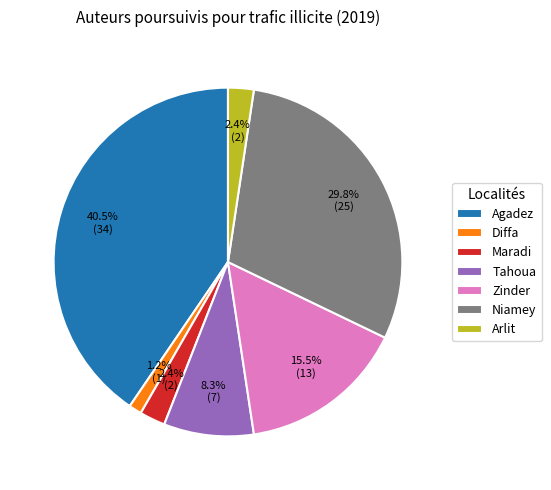

Which slice is the smallest?

Diffa